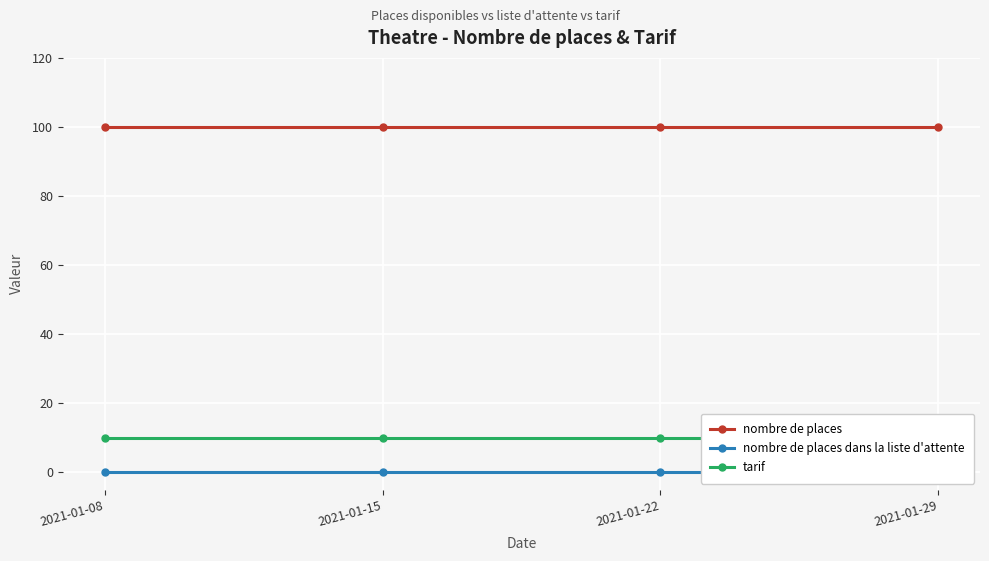

What are all the series names shown in the legend?

nombre de places, nombre de places dans la liste d'attente, tarif